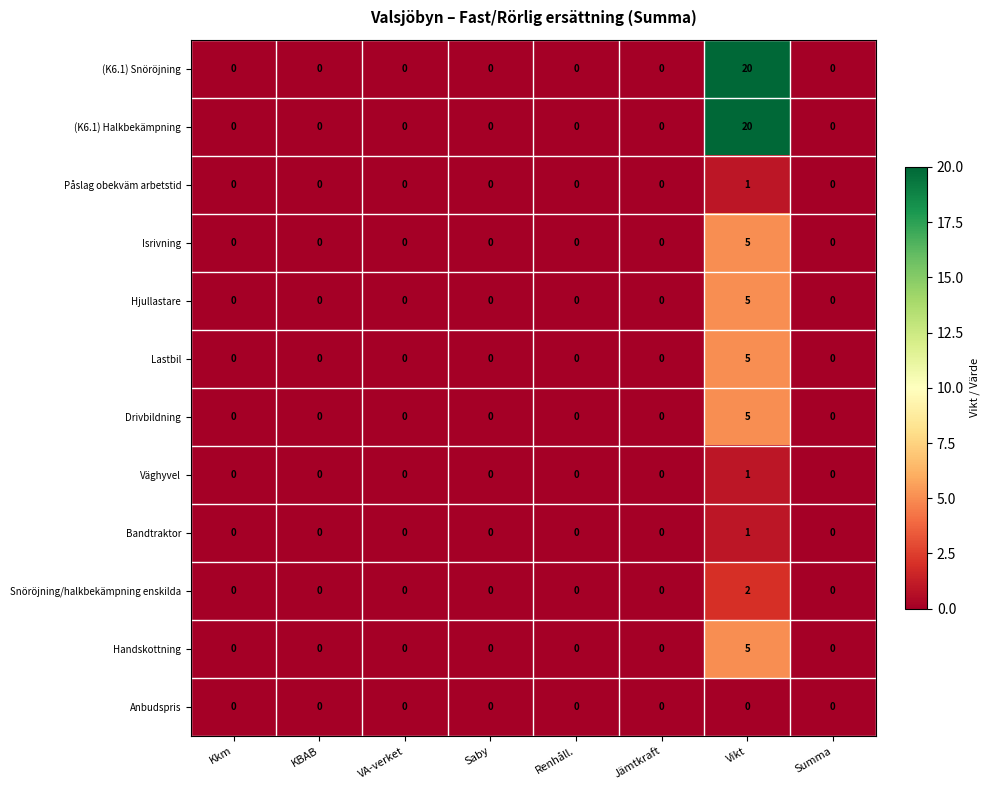

What is the difference between the maximum and second lowest values in the Hjullastare series?

5